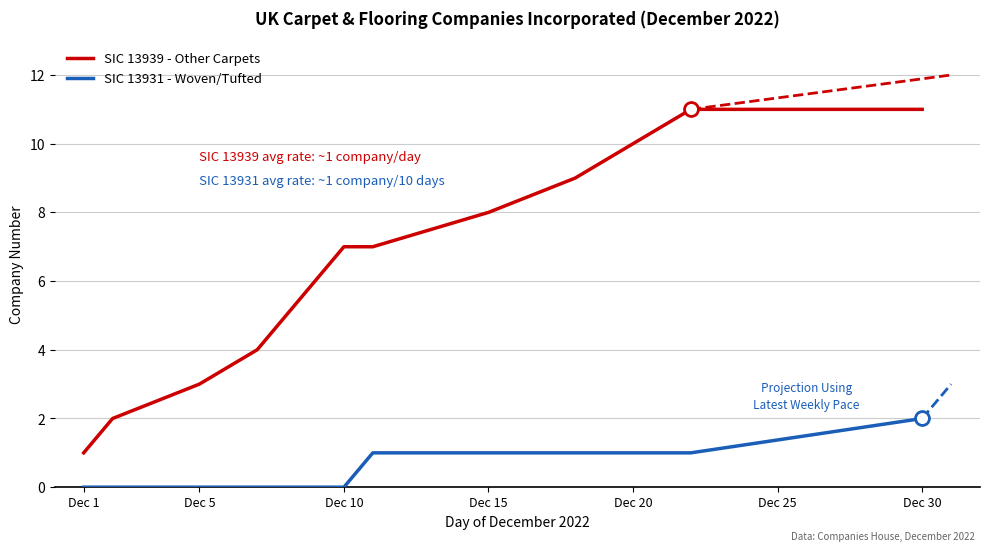

Which series has the largest total across all categories?

SIC 13939 - Other Carpets